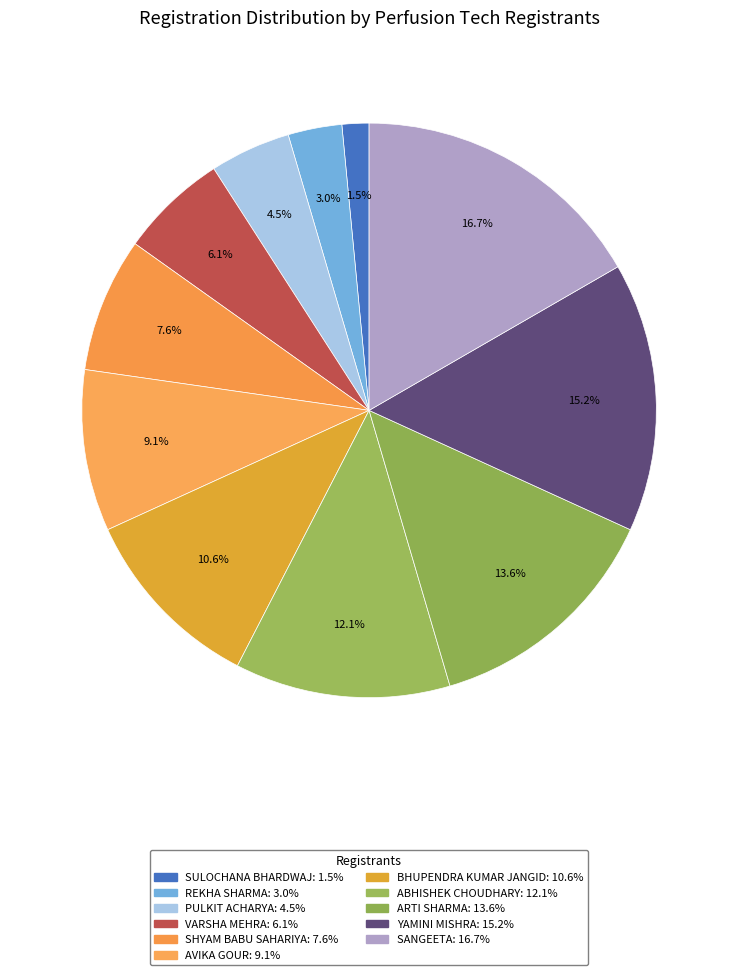

Is there a majority slice in this chart?

No